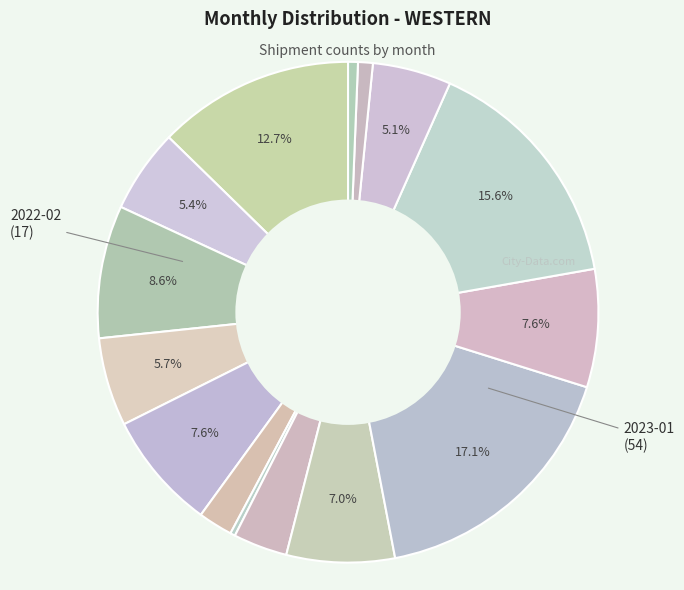

Count the number of slices in the pie.

15